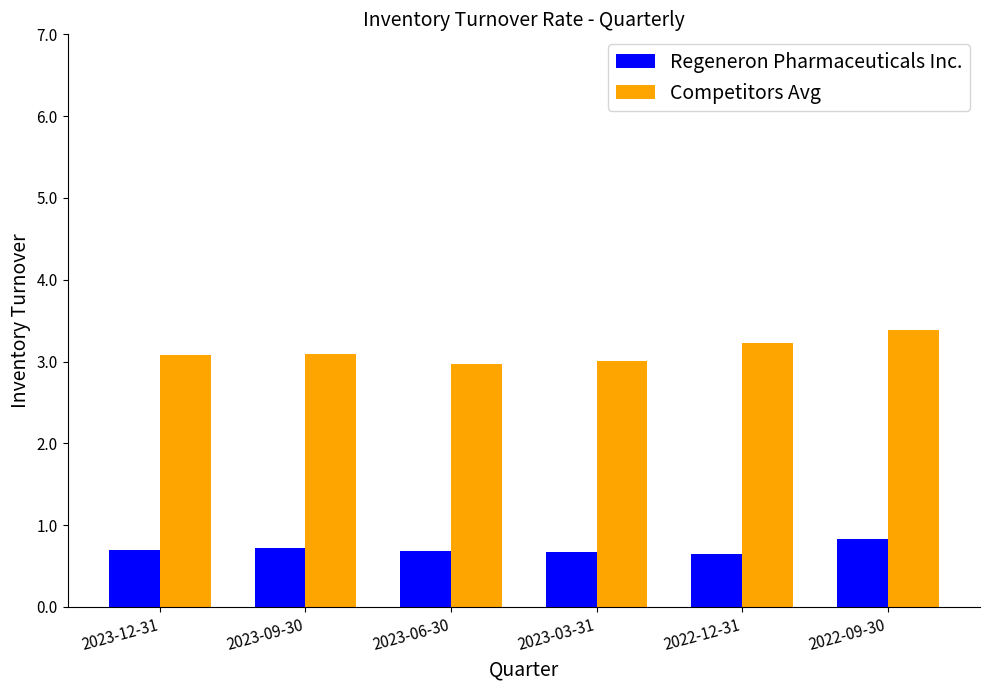

Reading left to right, what are all the values shown in this chart?

Regeneron Pharmaceuticals Inc.: 0.7	0.7	0.7	0.7	0.7	0.8
Competitors Avg: 3.1	3.1	3.0	3.0	3.2	3.4